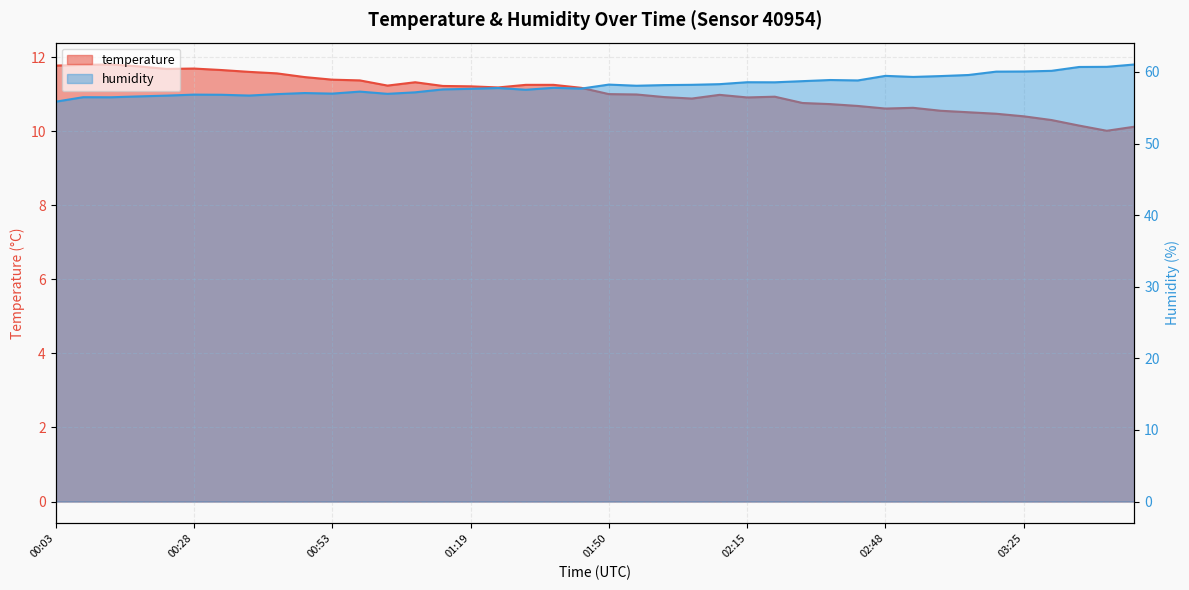

What is the minimum value shown in the chart?

10.0